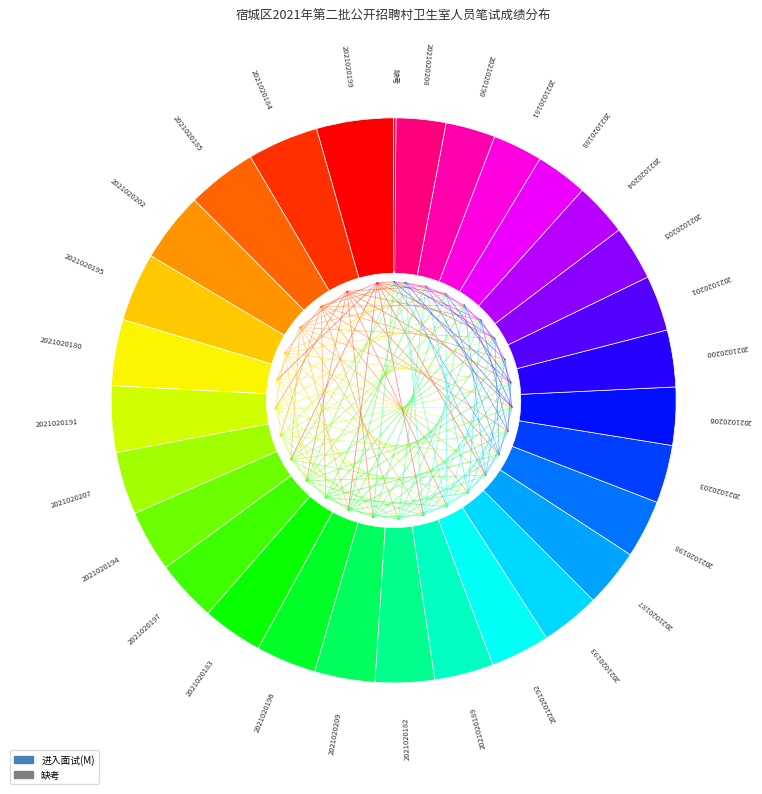

What is the smallest slice in the pie chart?

2021020179